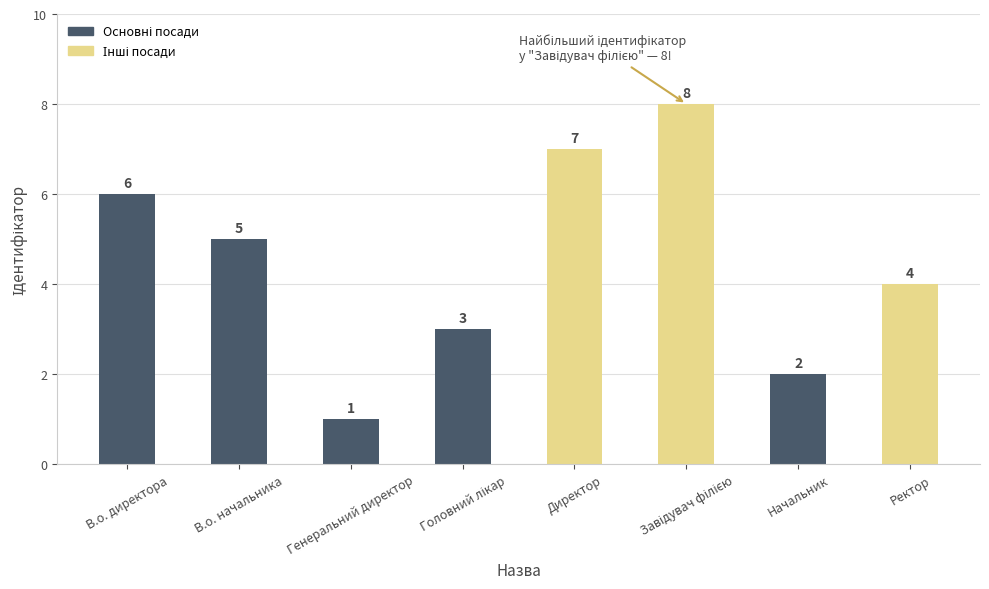

What is the maximum value shown in the chart?

8